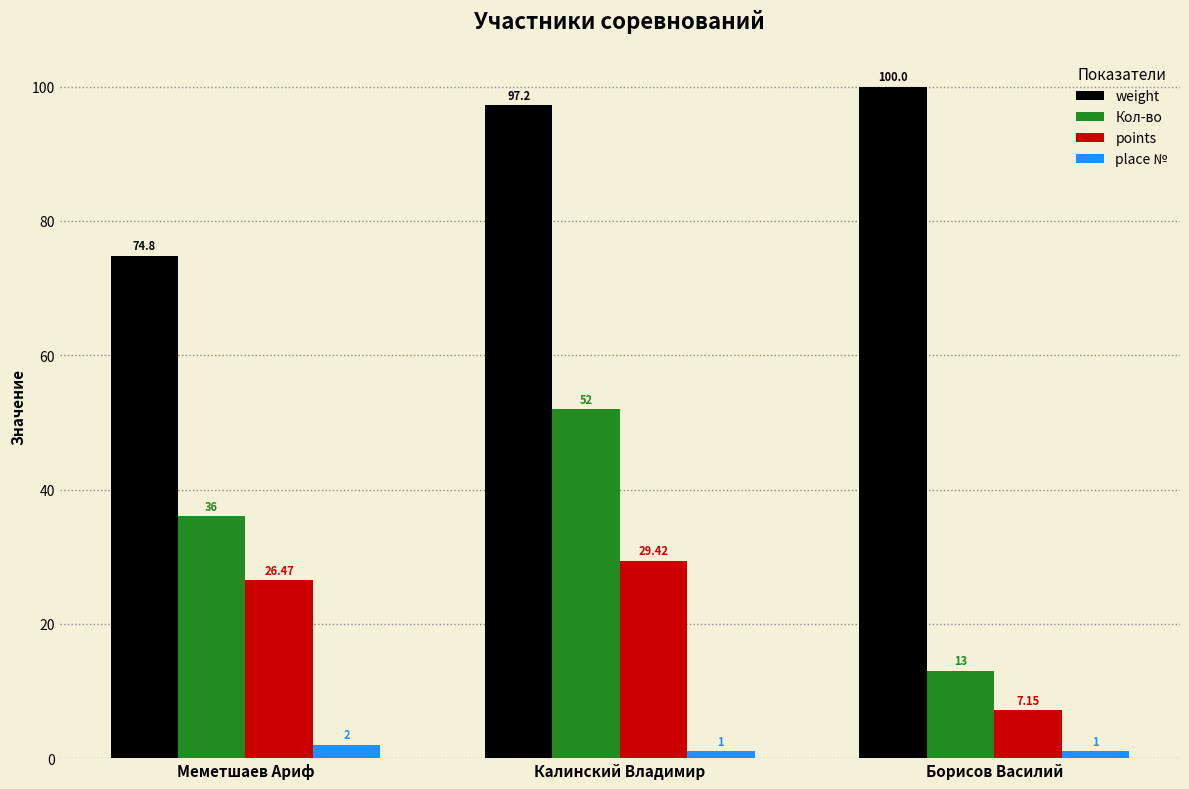

What value does the place № series have at Калинский Владимир?

1.0